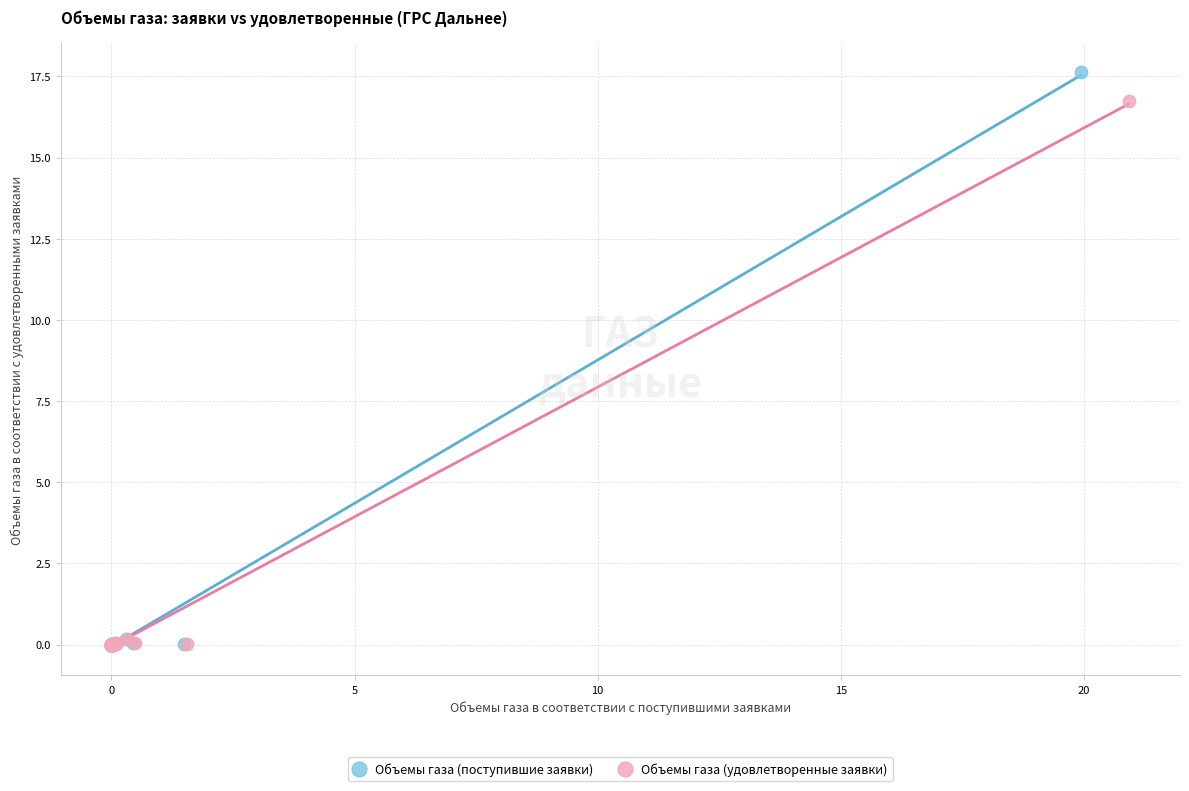

Which series has the largest Y range (max minus min)?

Объемы газа (поступившие заявки)